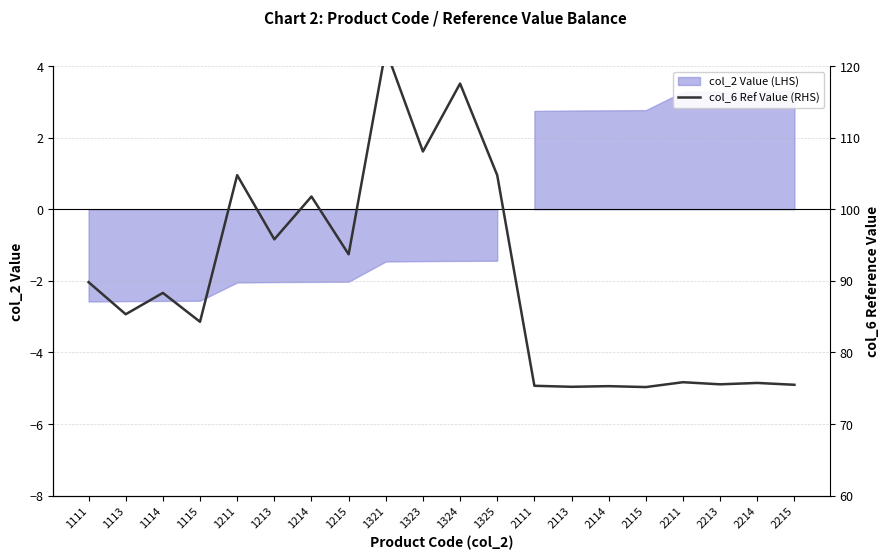

The chart shows a value of 67.6 at 1211. True or false?

False